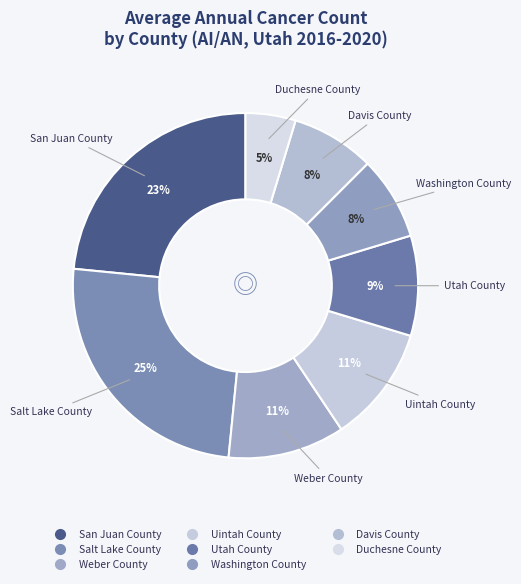

Is there a majority slice in this chart?

No